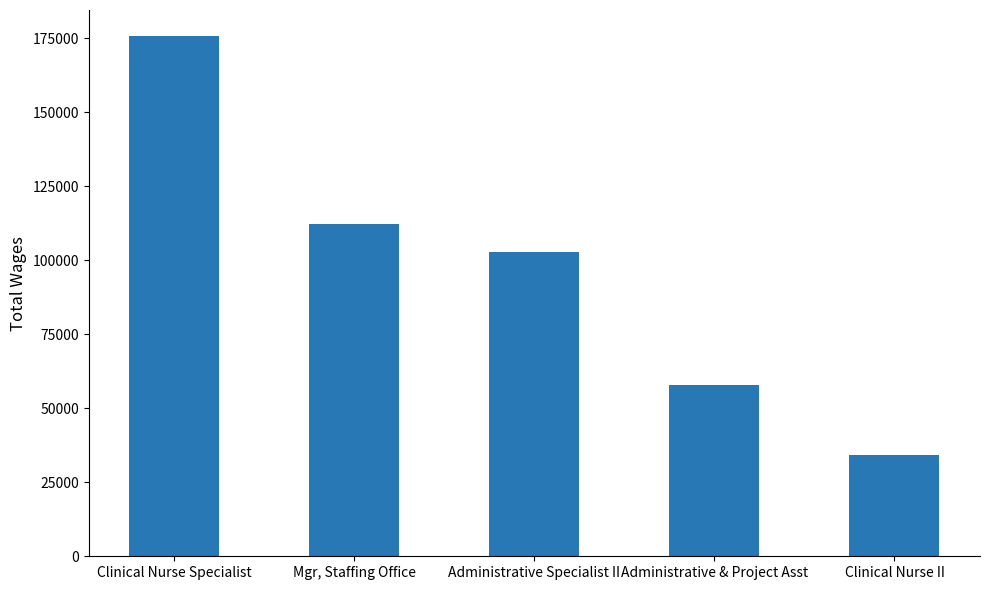

What position from the right is Clinical Nurse II?

1